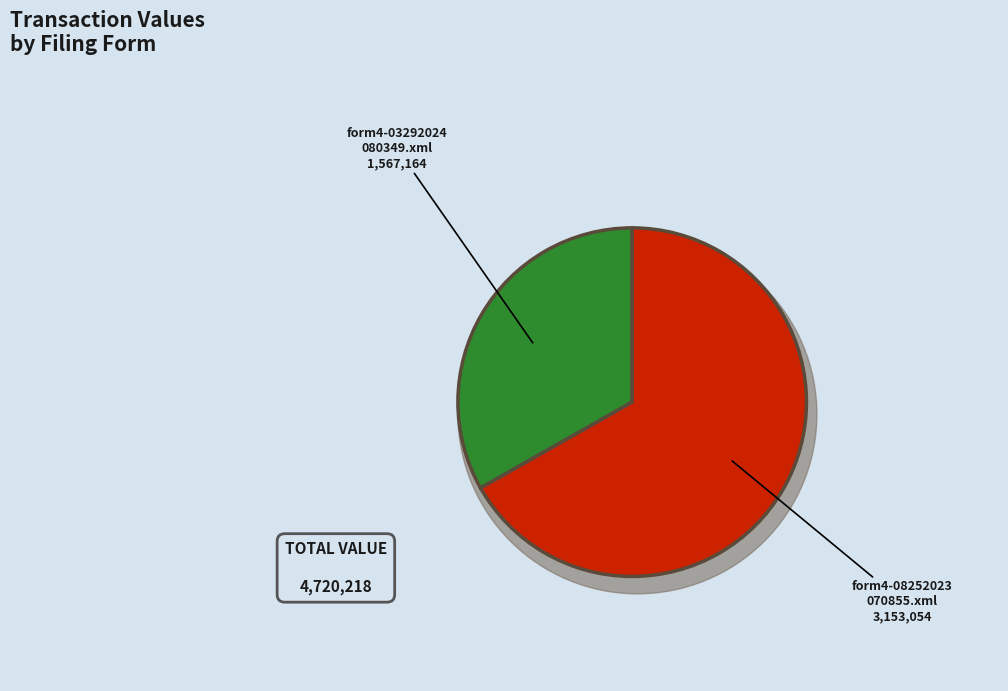

Which category accounts for the majority?

form4-08252023_070855.xml